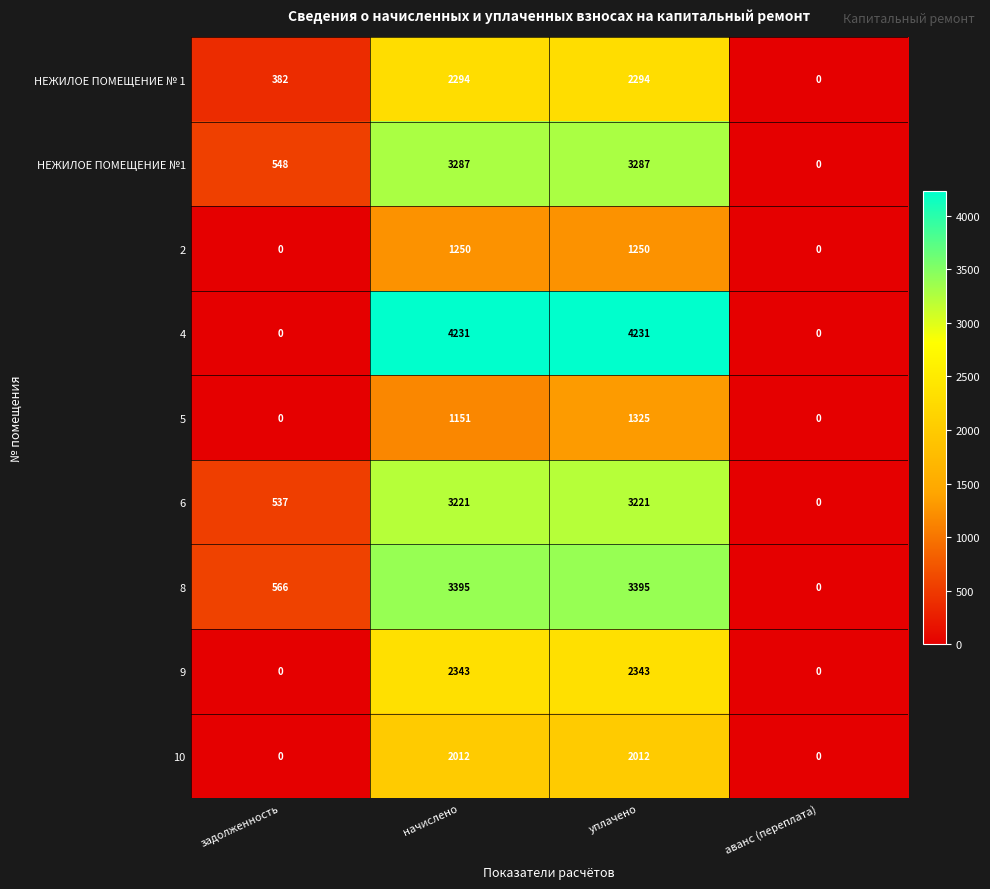

Count the 4 values in the range 0 to 4231.

4